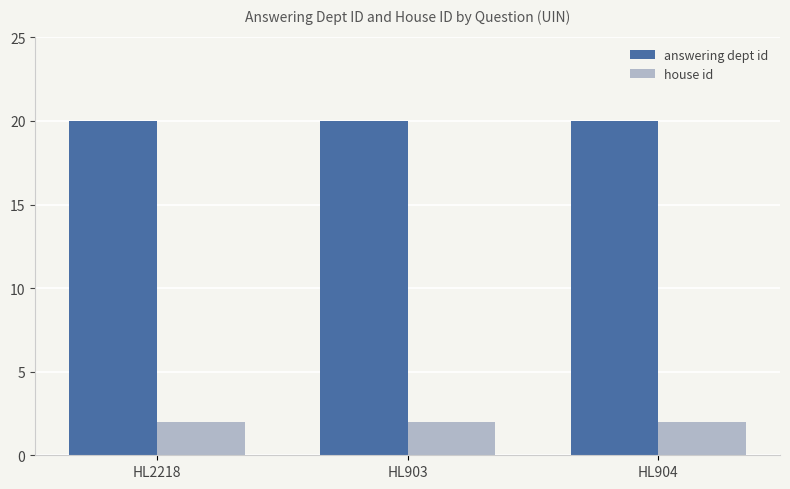

What is the greatest value displayed?

20